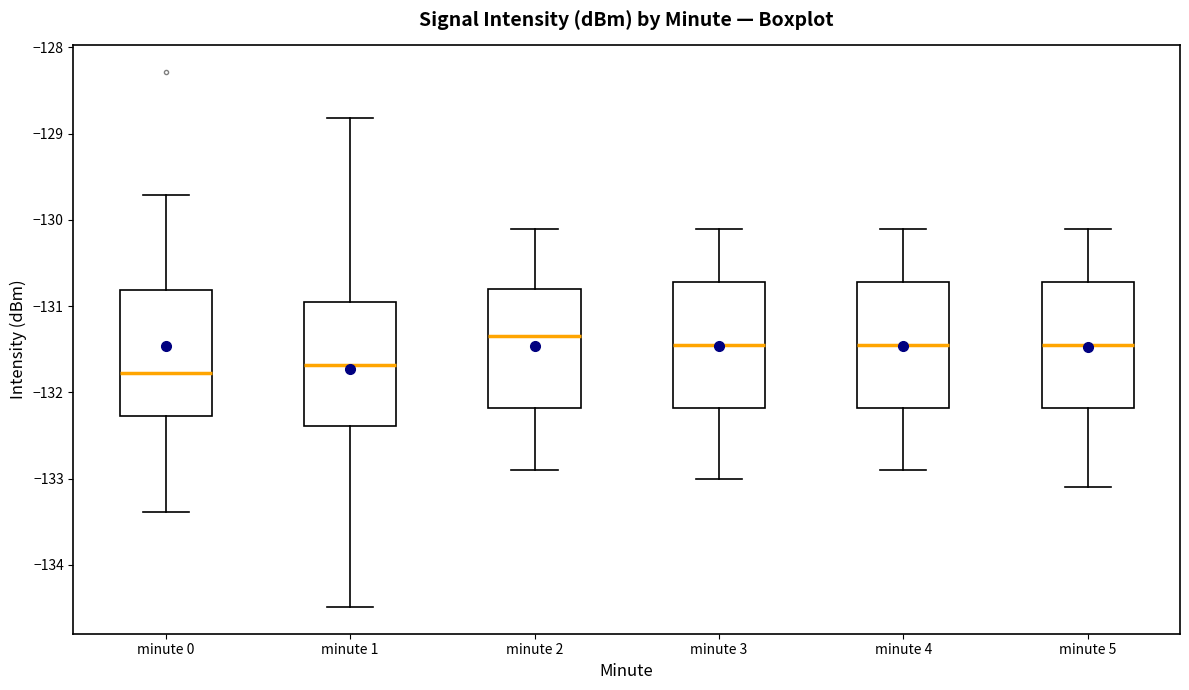

Reading left to right, read every box against the y-axis: the position of its median line, the range the box covers, and the ends of its whiskers. The values are not printed on the chart, so give them approximately, as read against the axis.

minute 0: median -131.8, box -132.3 to -130.8, whiskers -133.4 to -129.7
minute 1: median -131.7, box -132.4 to -130.9, whiskers -134.5 to -128.8
minute 2: median -131.3, box -132.2 to -130.8, whiskers -132.9 to -130.1
minute 3: median -131.4, box -132.2 to -130.7, whiskers -133.0 to -130.1
minute 4: median -131.4, box -132.2 to -130.7, whiskers -132.9 to -130.1
minute 5: median -131.4, box -132.2 to -130.7, whiskers -133.1 to -130.1